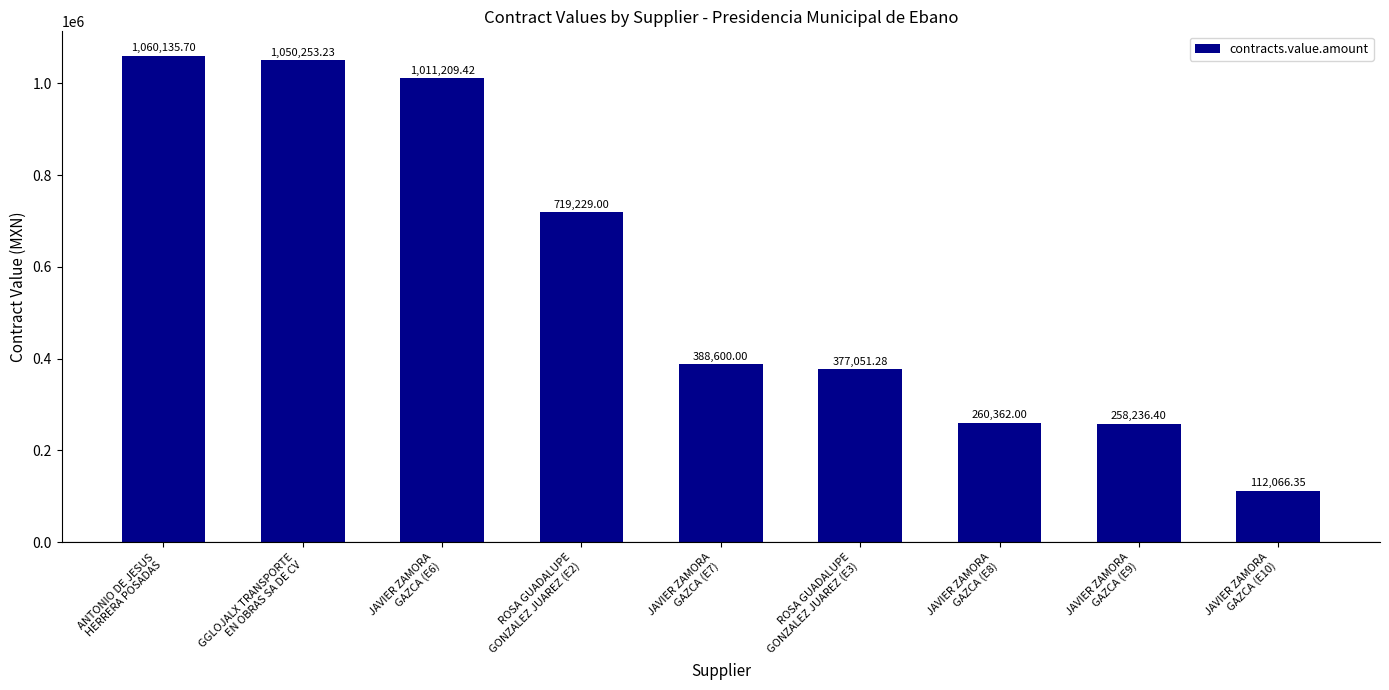

Which label corresponds to the largest value in the chart?

ANTONIO DE JESUS
HERRERA POSADAS